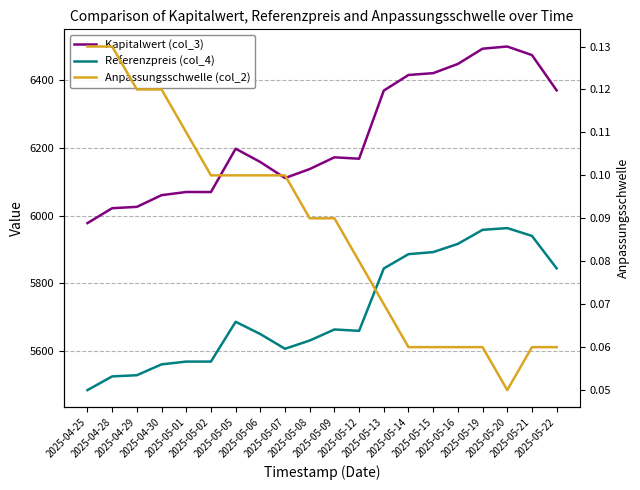

How many interior local peaks does the Kapitalwert (col_3) series have?

4